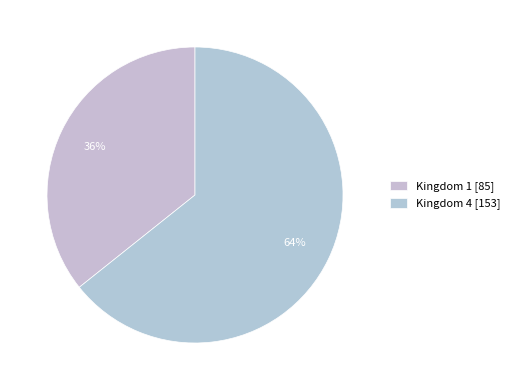

Which slice is the smallest?

Kingdom 1 [85]